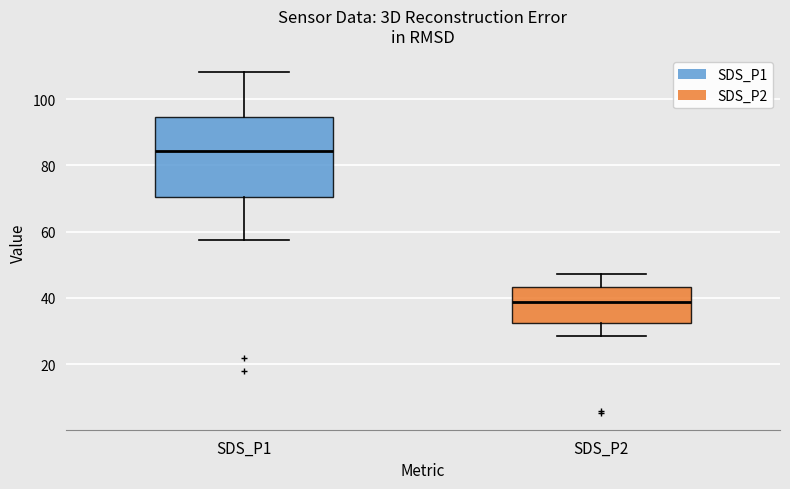

Where does the upper whisker of the box for SDS_P1 end on the y-axis? The values are not printed on the chart, so give them approximately, as read against the axis.

108